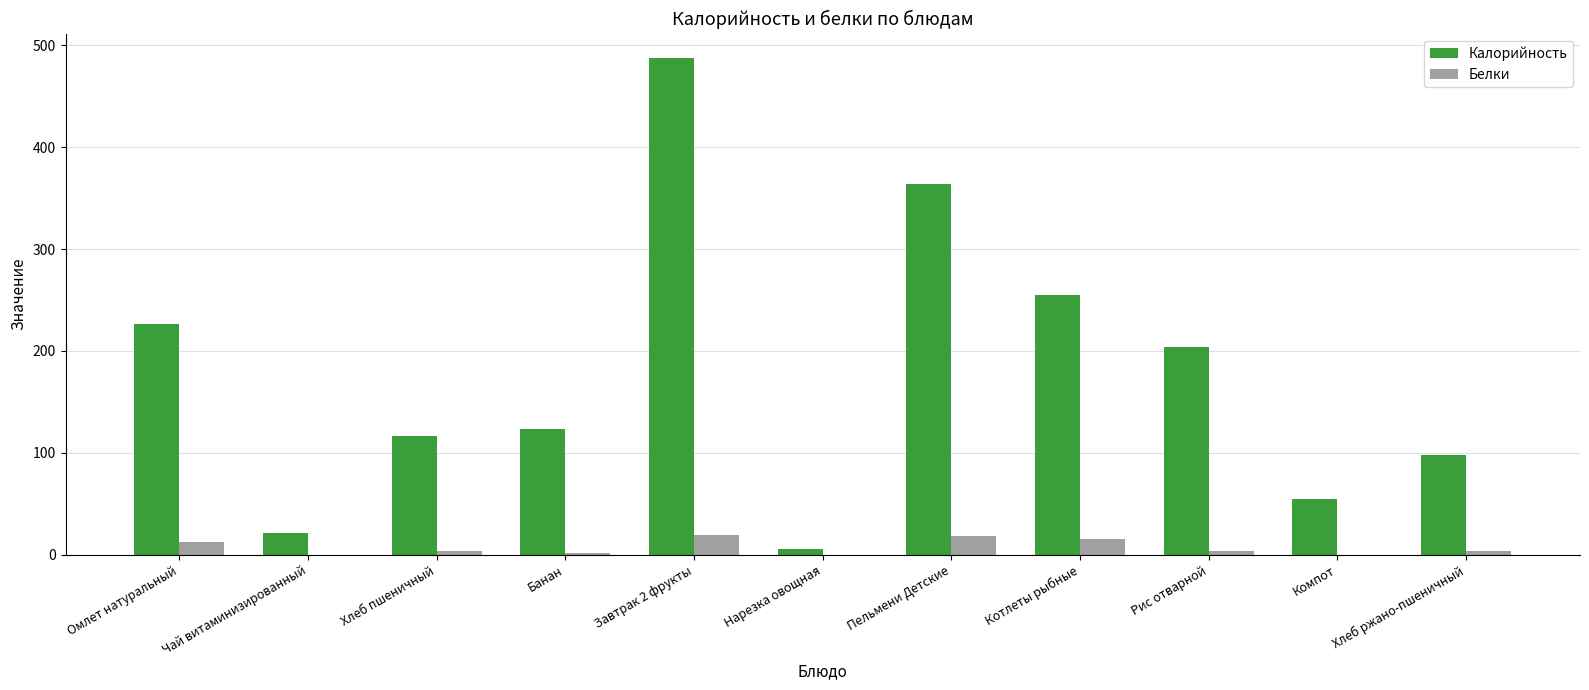

What is the sum of all Калорийность values?

1955.8